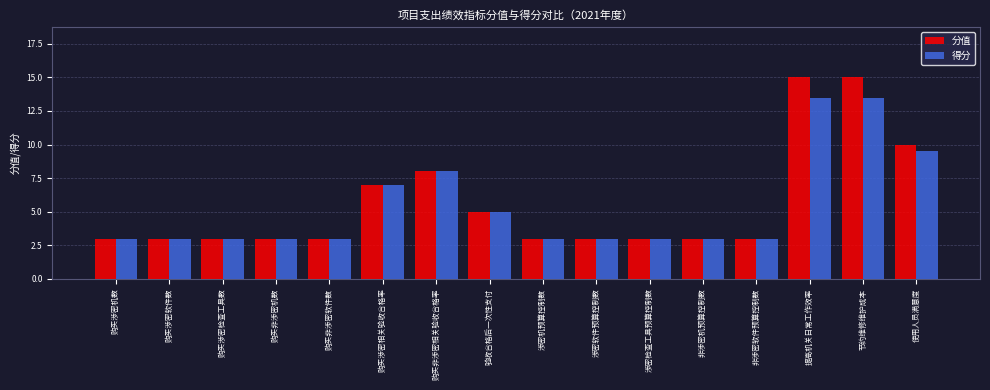

Which series has the largest range (max minus min)?

分值